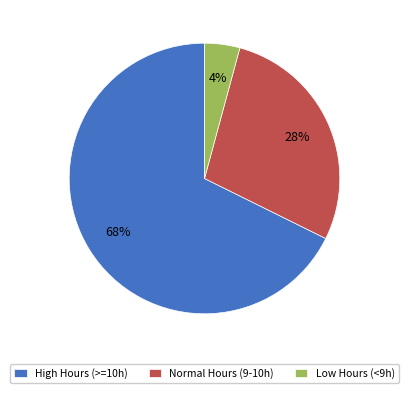

Is there a majority slice in this chart?

Yes